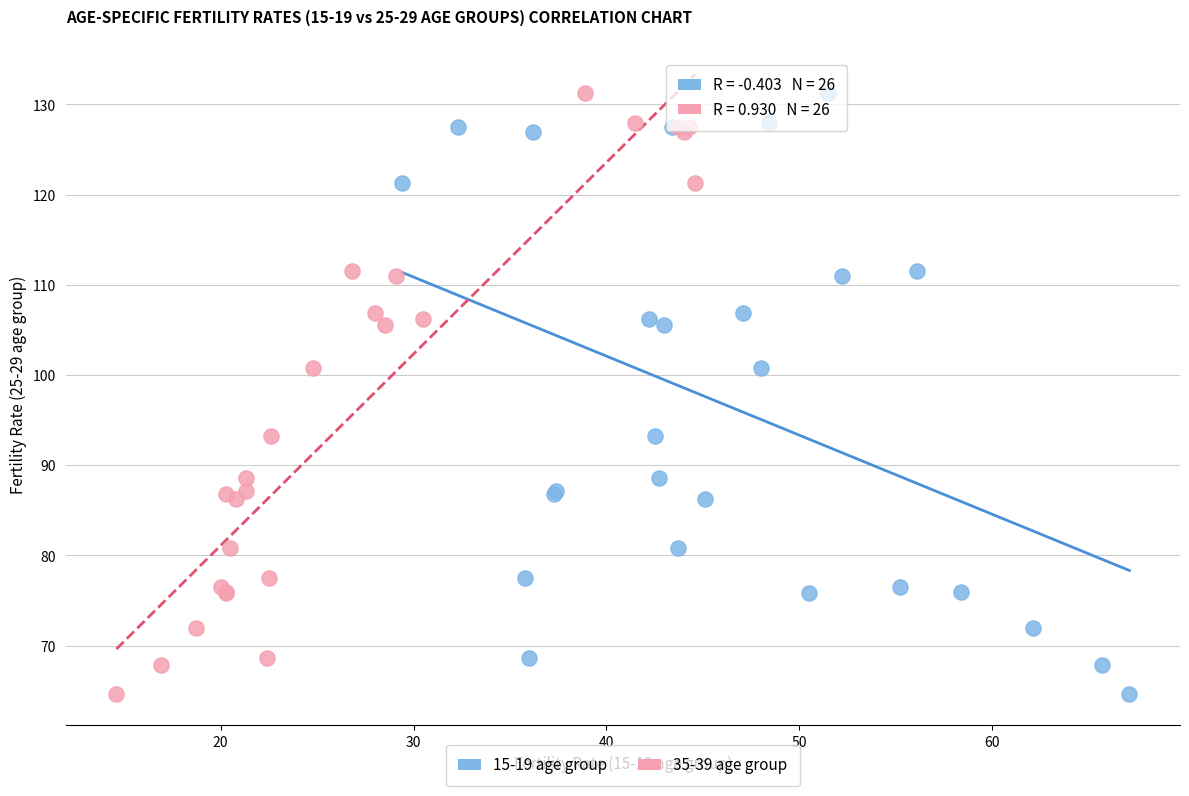

What are all the series names shown in the legend?

15-19 age group, 35-39 age group